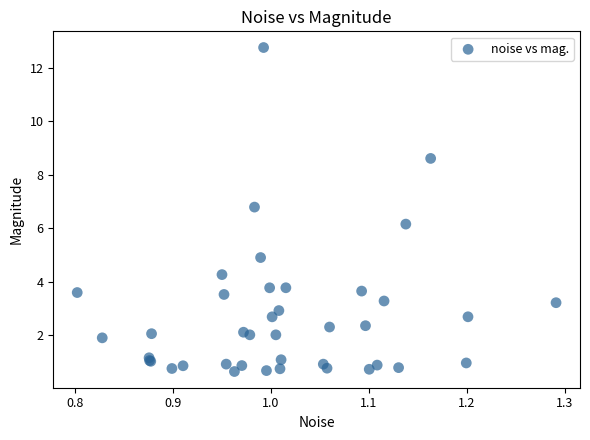

What Y value in the scatter plot is closest to 6?

6.2